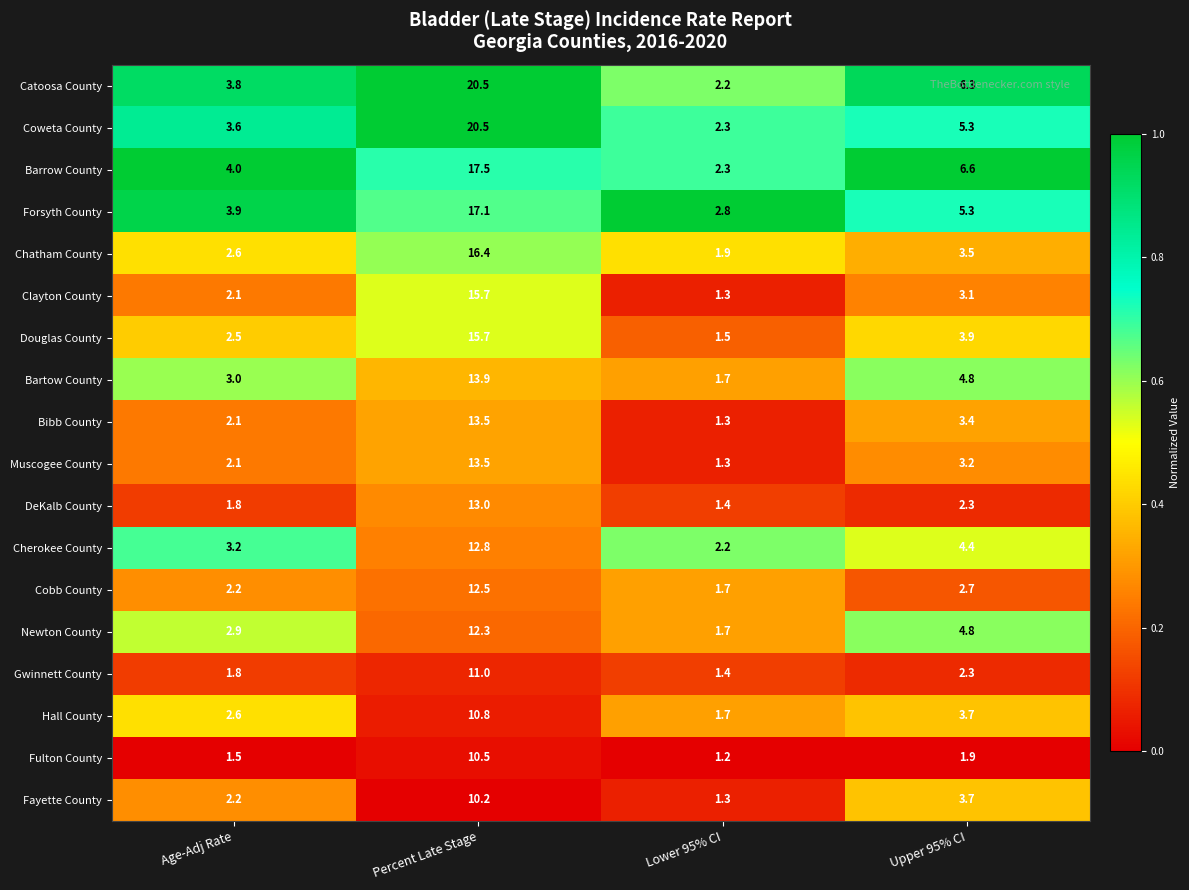

At which category is the sum across all series the highest?

Percent Late Stage